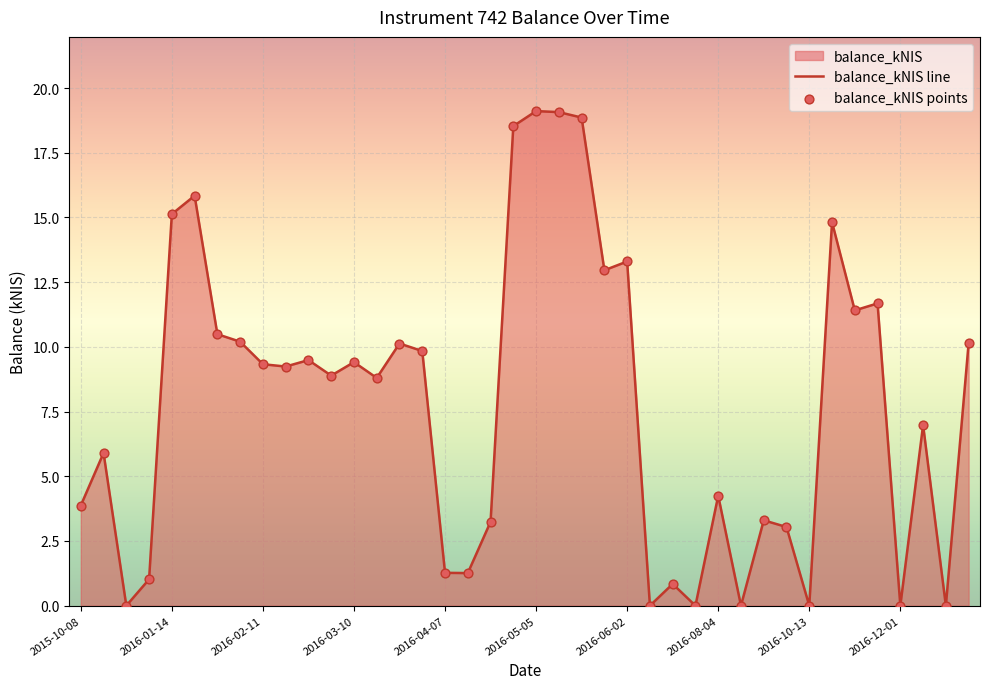

Is the value of balance_kNIS line at 33 greater than the value of balance_kNIS points at 19?

No